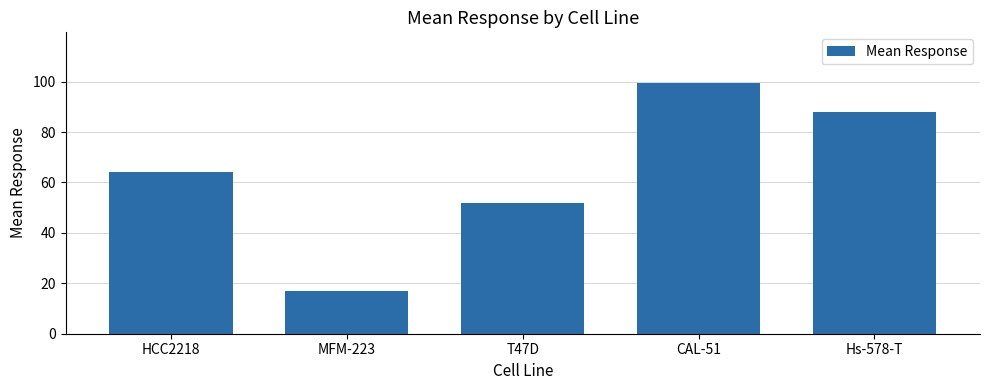

What is the ratio of the value at HCC2218 to the value at MFM-223?

3.8